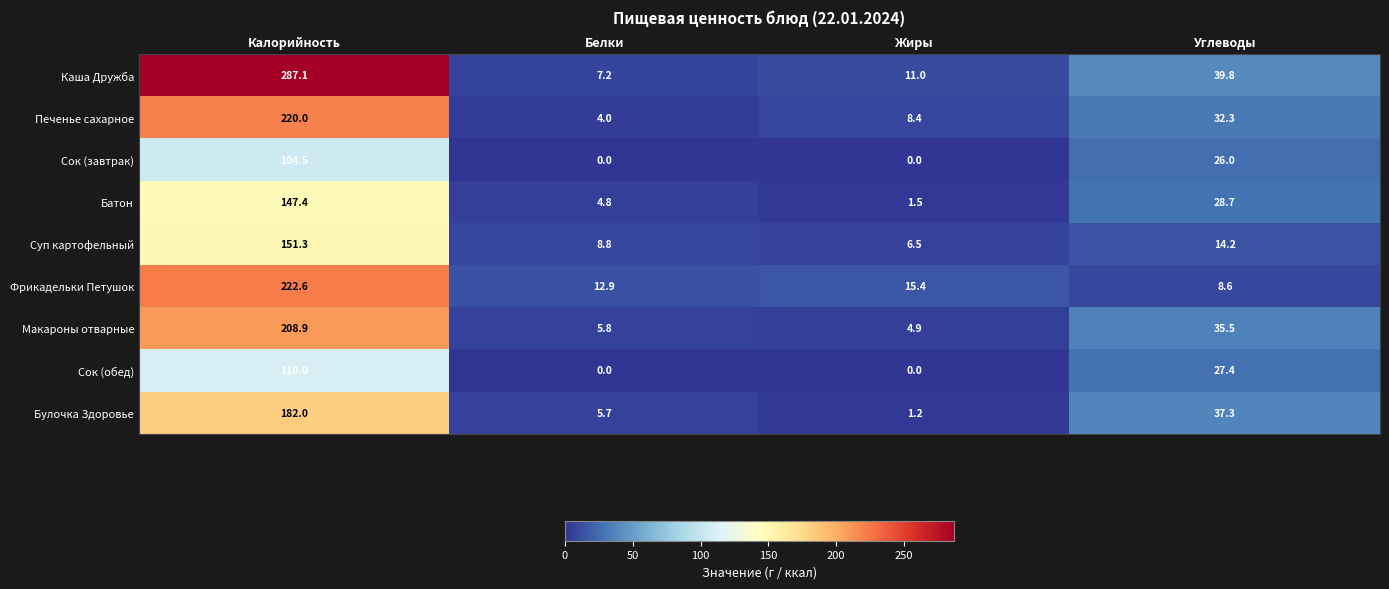

What is the spread (max minus min) of values at Углеводы?

31.2